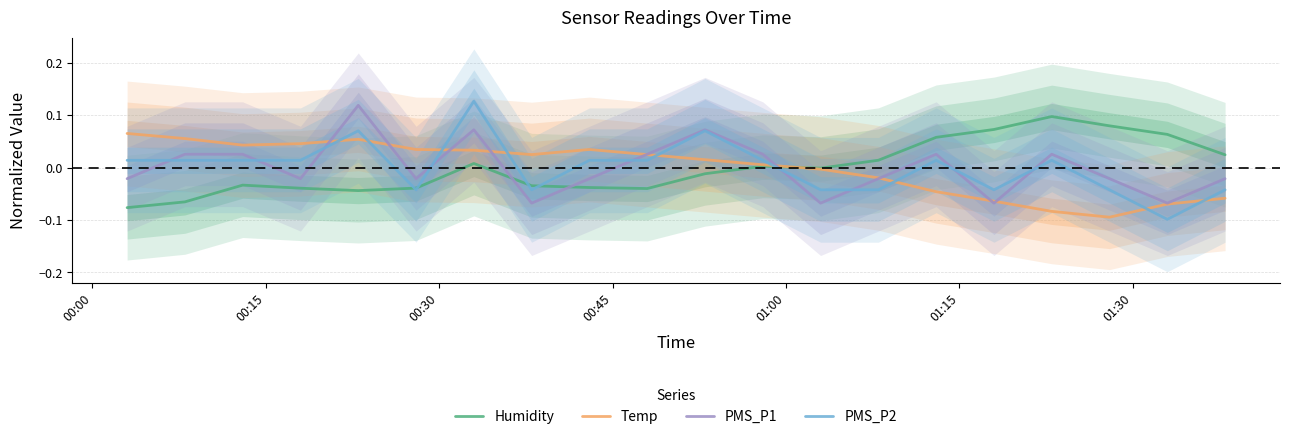

True or false: PMS_P1 and Humidity intersect in this chart.

True